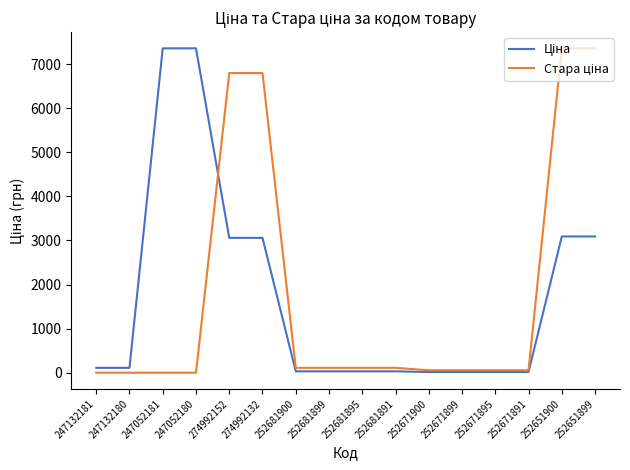

What is the total value across all series at 274992132?

9858.9